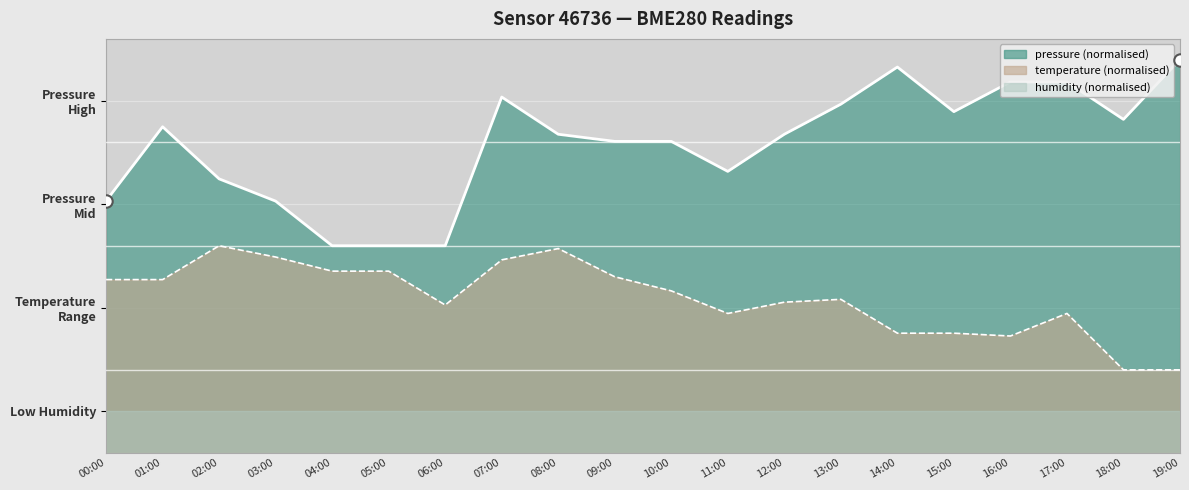

Which series has the largest Y range (max minus min)?

pressure